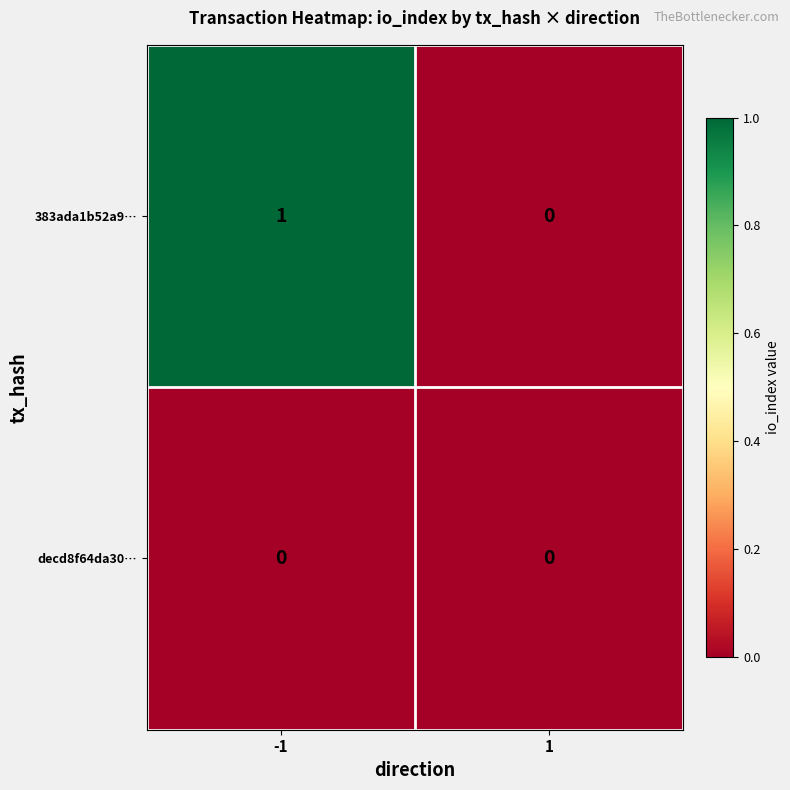

At -1, list the series in order from smallest to largest.

decd8f64da30…, 383ada1b52a9…